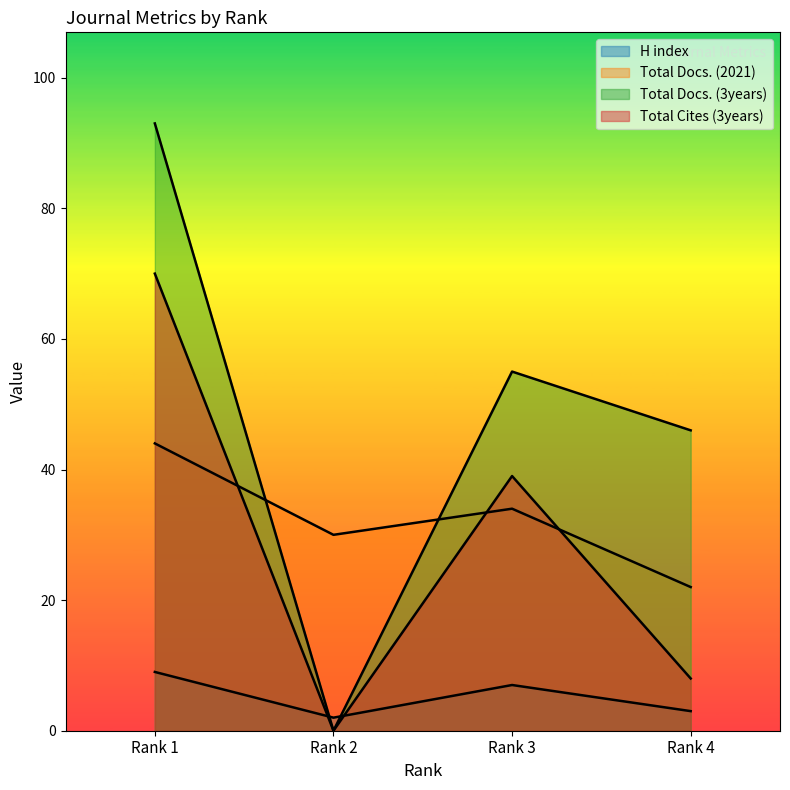

The H index series shows 7 at Rank 3. True or false?

True